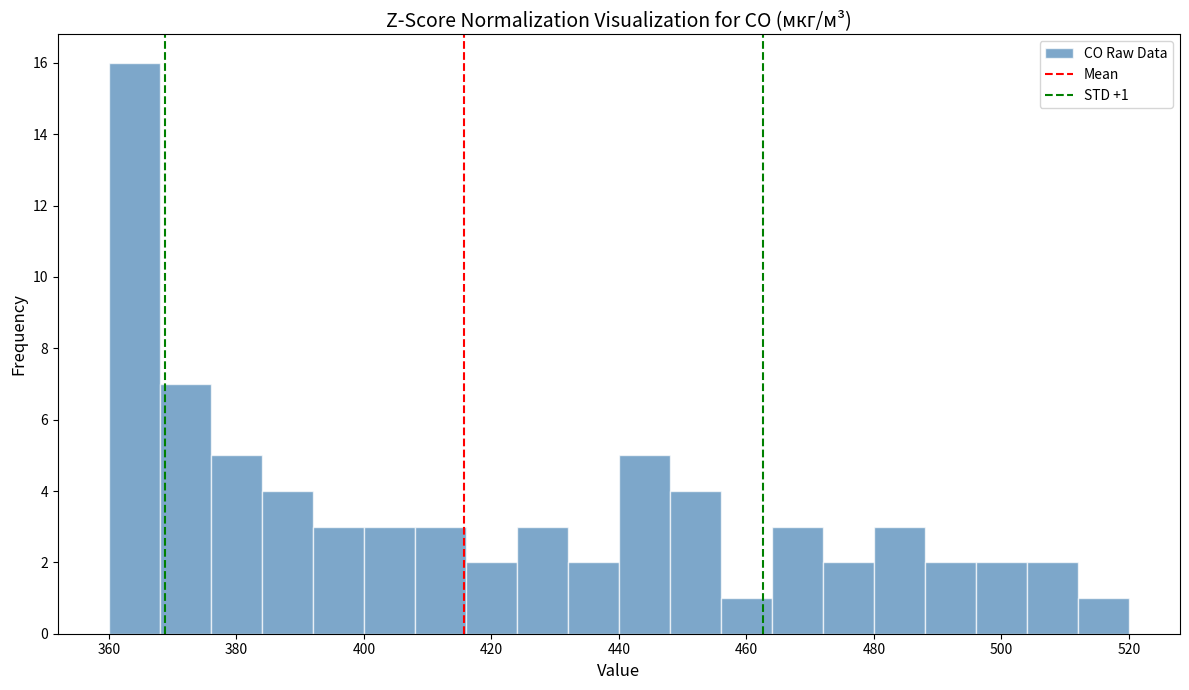

Which range on the x-axis has the tallest bar?

360 to 368